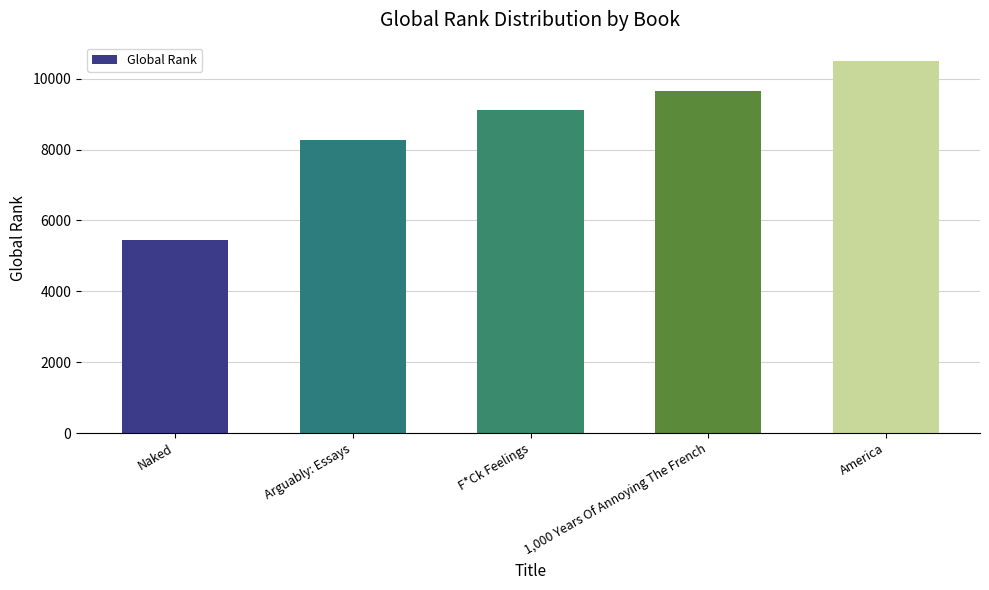

Does the chart contain stacked bars?

No